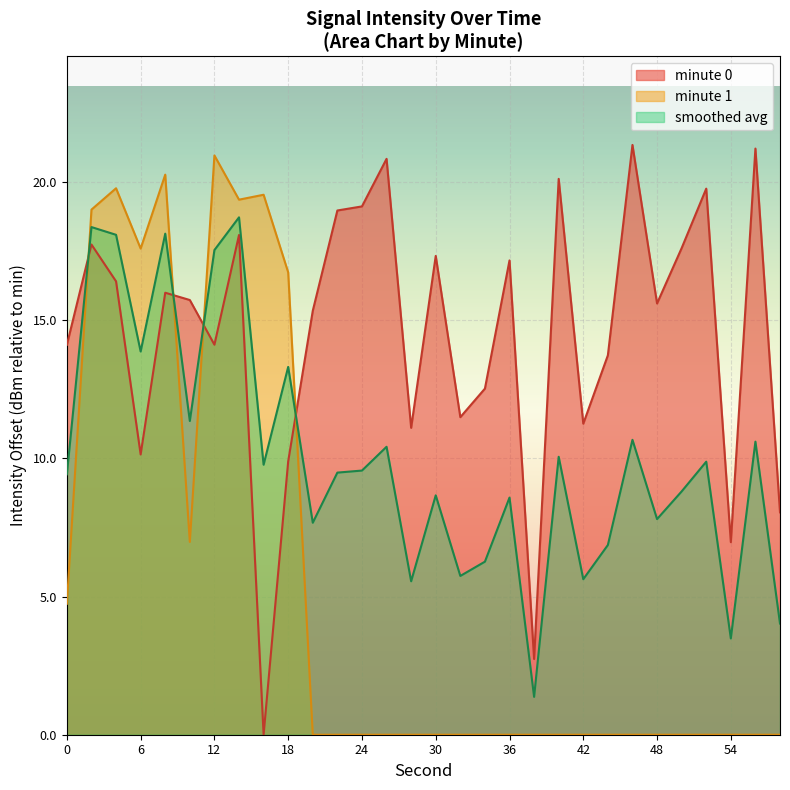

The minute 0 series shows 20.5 at 12. True or false?

False